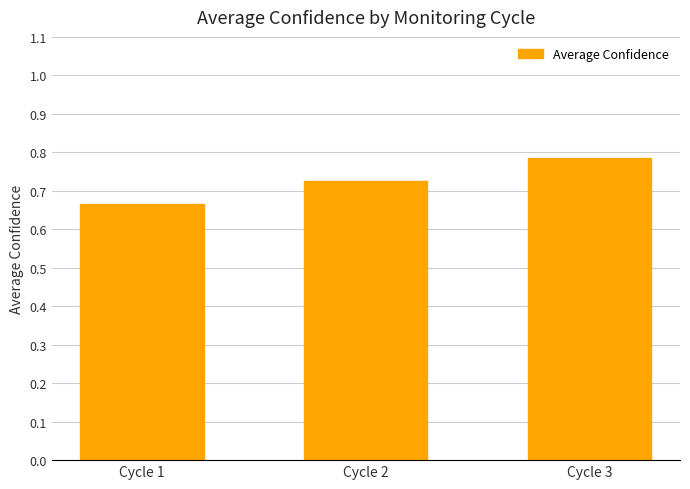

Does the chart contain any negative values?

No